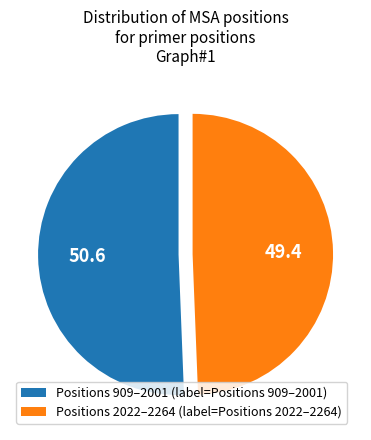

Is it true that Positions 909–2001 (label=Positions 909–2001) is 51% of the pie?

True